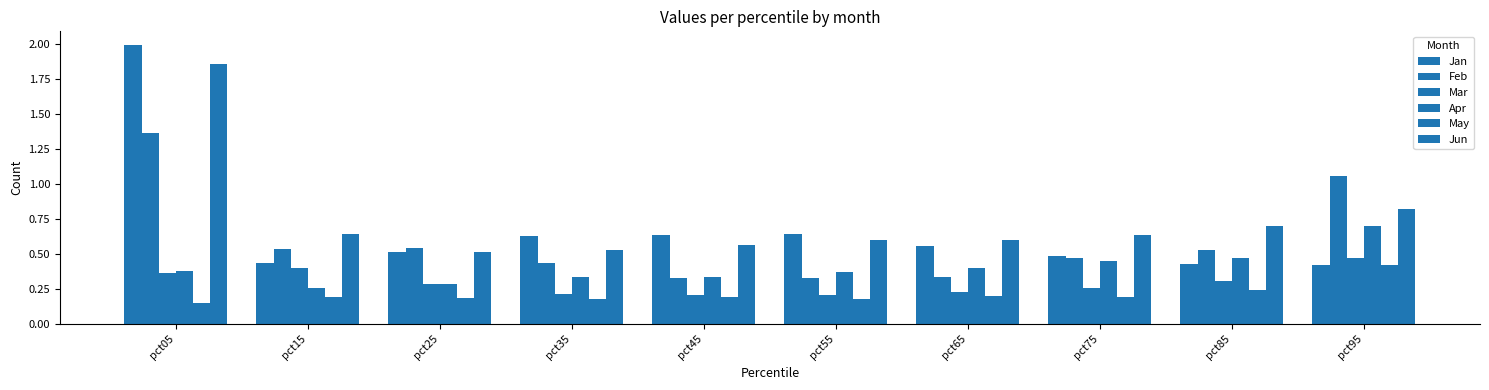

How many groups of bars are there?

10